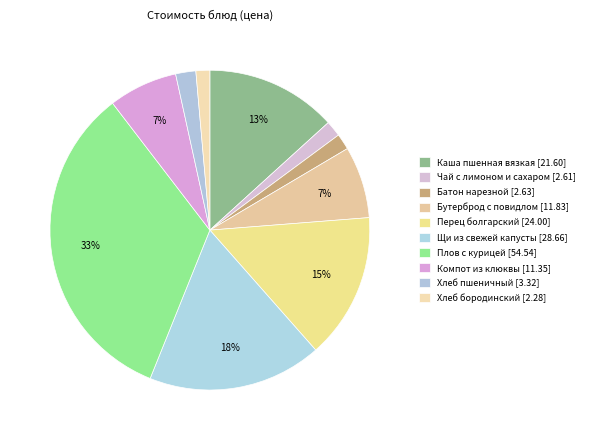

How many segments does this pie chart have?

10